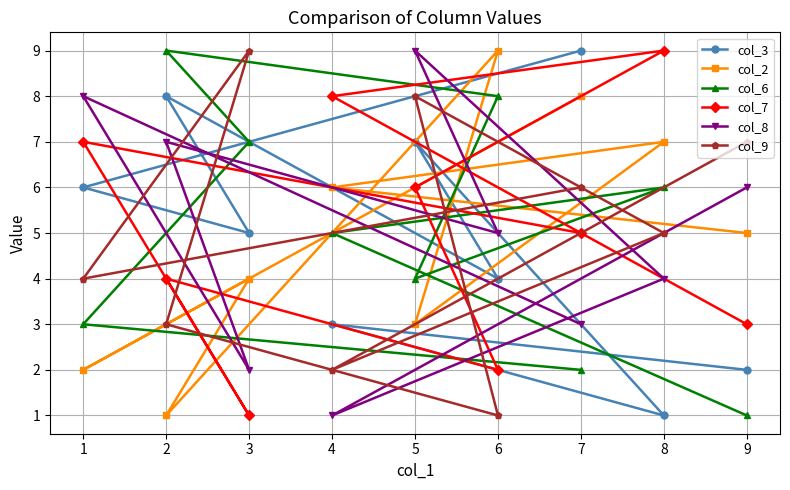

Where do col_9 and col_6 first cross each other?

3 and 2